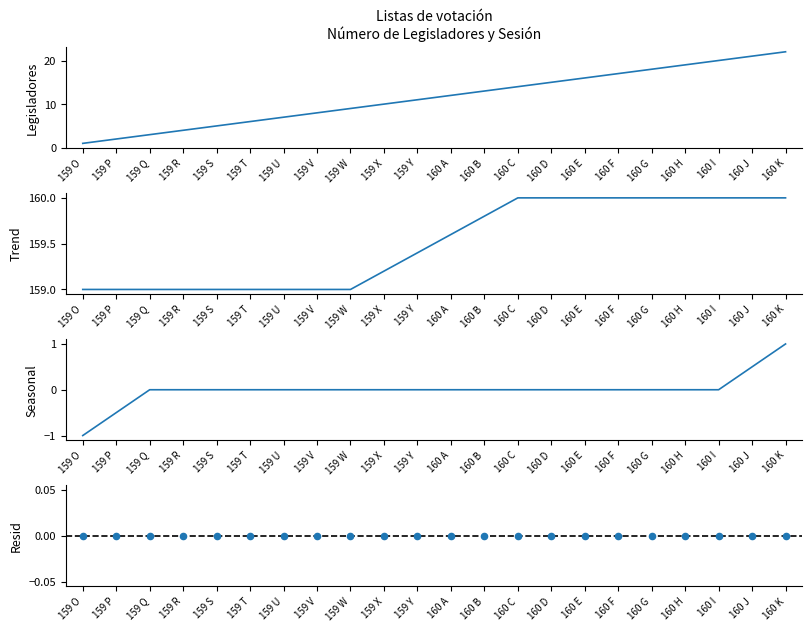

What are all the series names shown in the legend?

Número de Legisladores, Tendencia (Sesión), Seasonal, Resid